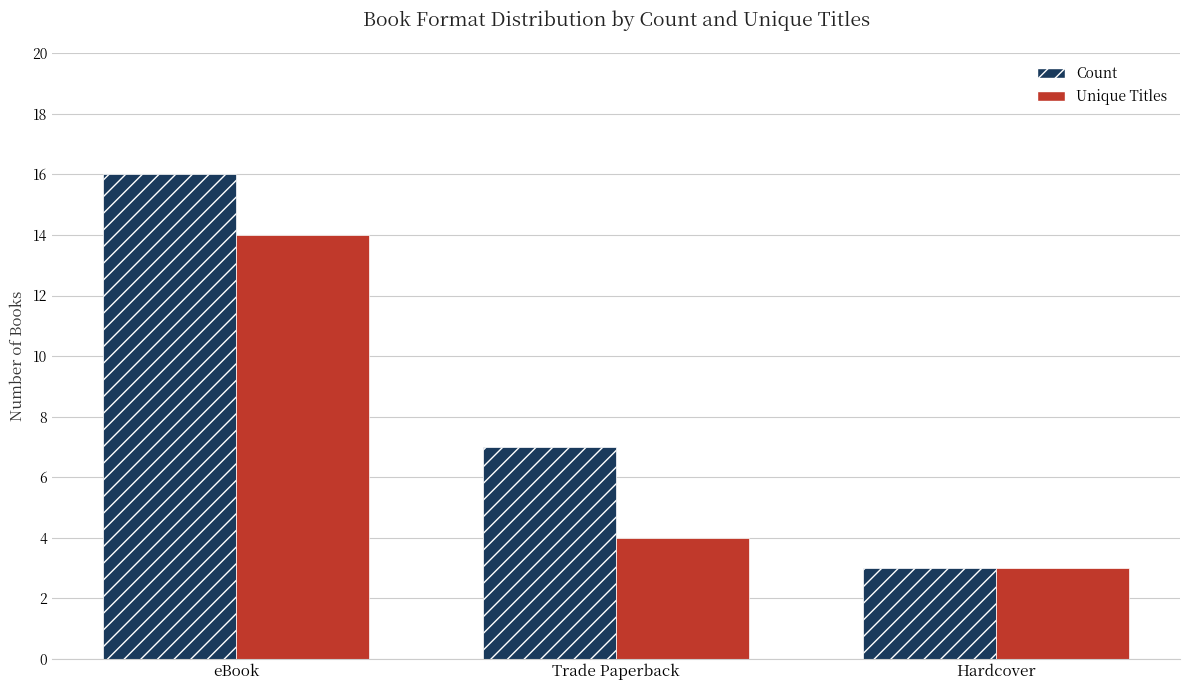

Which series changed the most between Trade Paperback and Hardcover?

Count